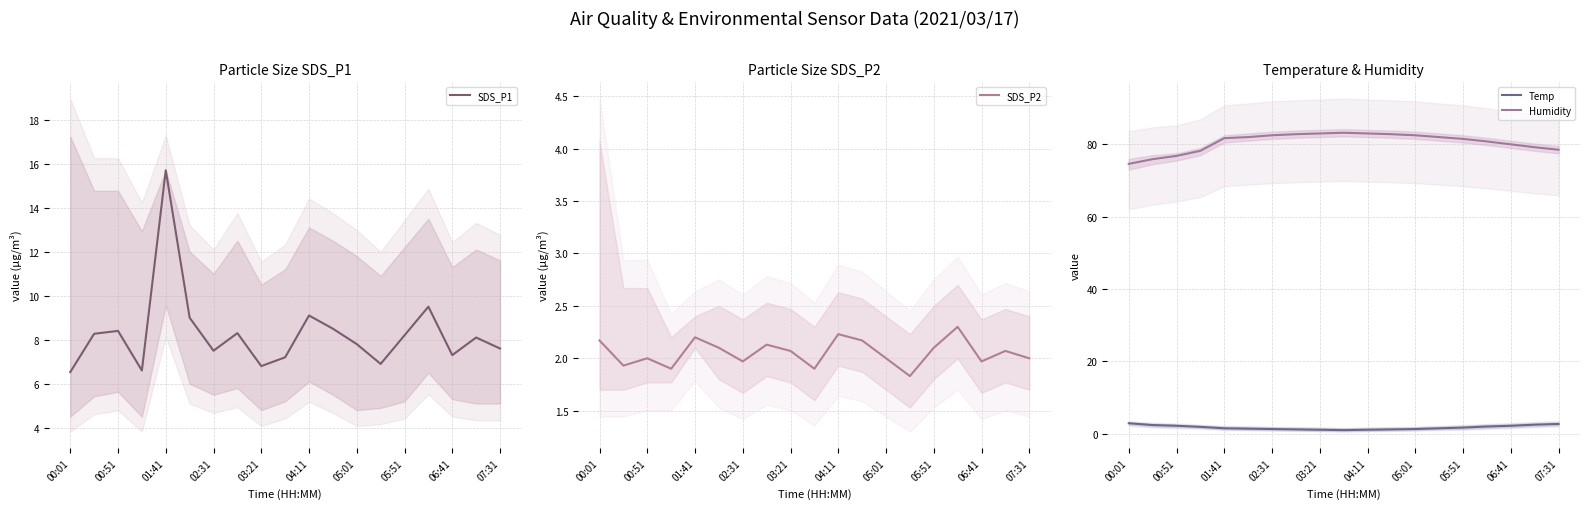

True or false: Temp and Humidity cross at least once.

False